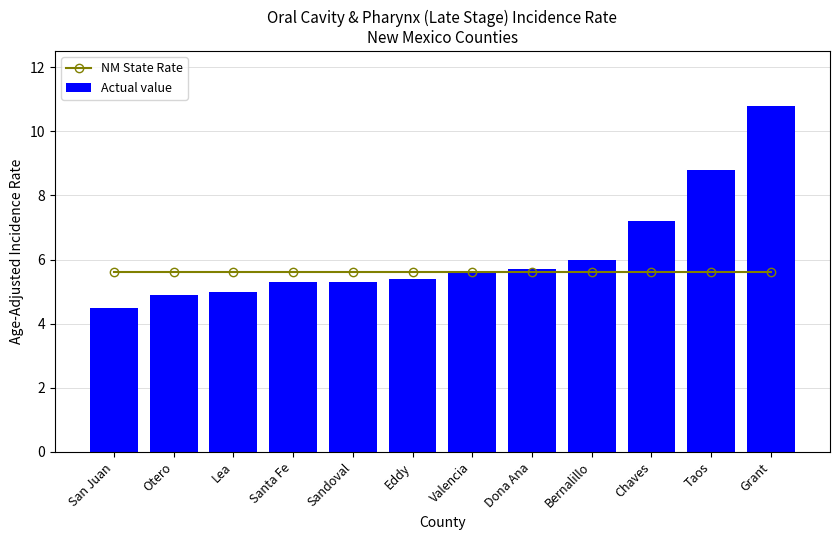

At which category does the chart reach its peak across all series?

Grant